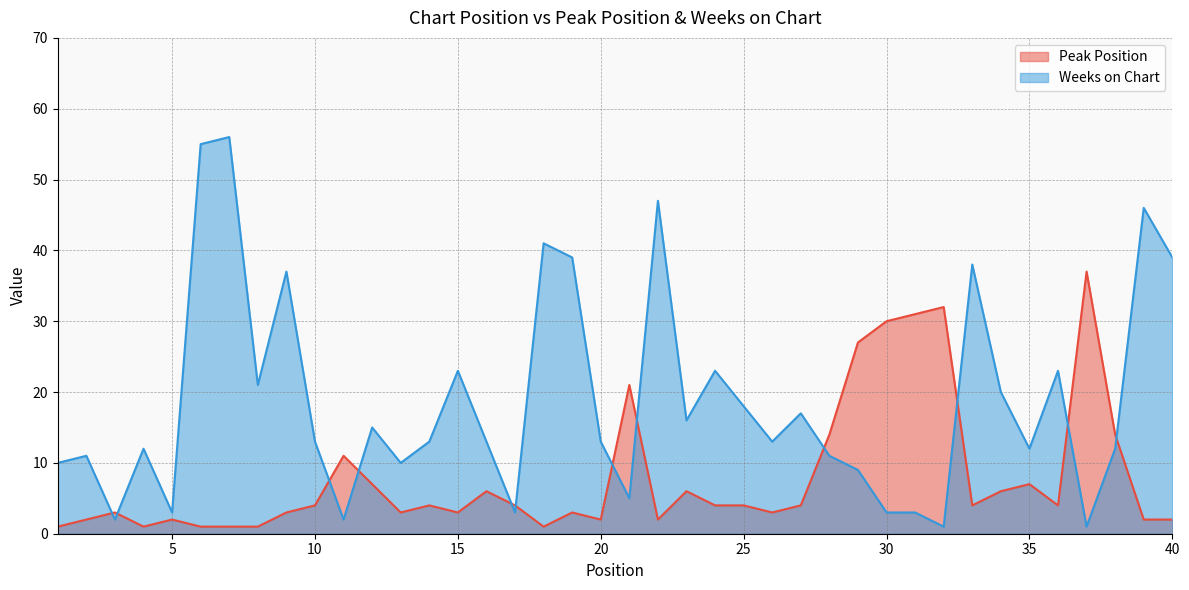

True or false: Peak Position has more than 0 interior local peaks.

True